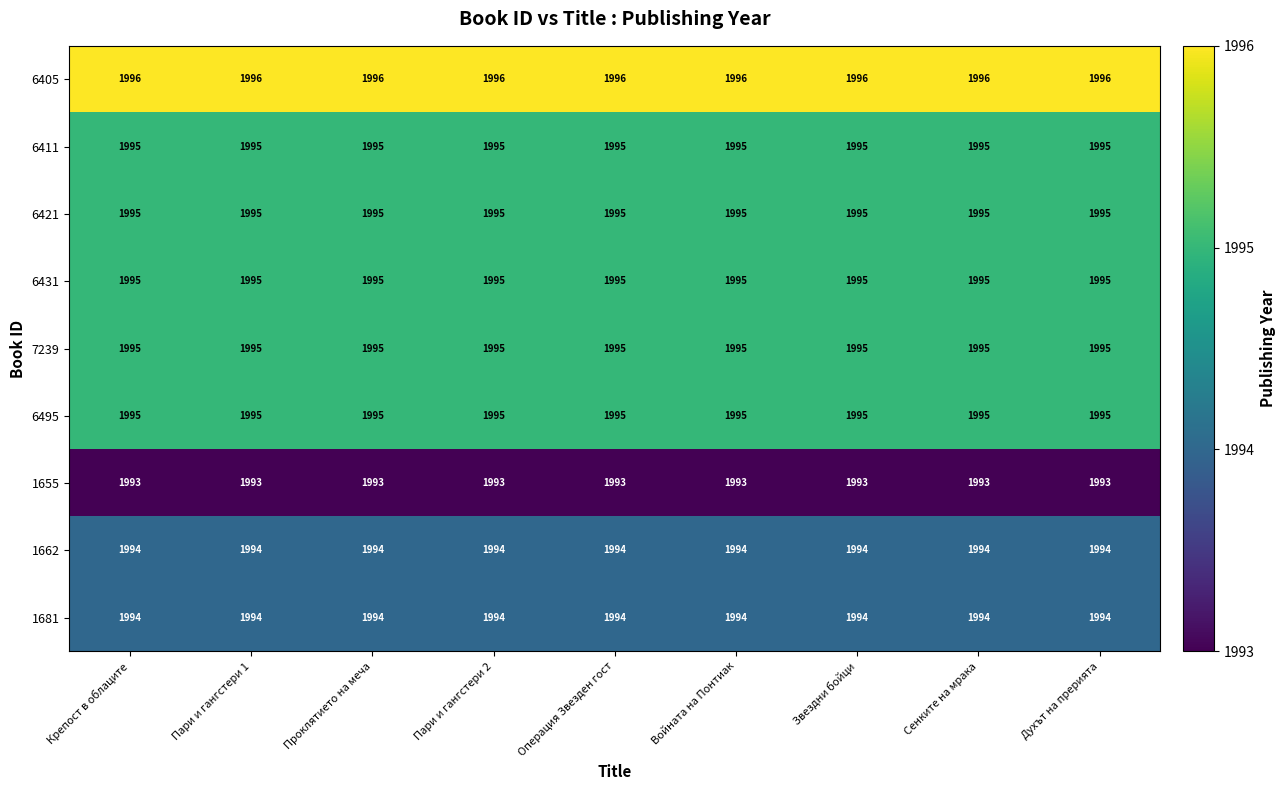

The value of 6421 at Сенките на мрака is 1995. True or false?

True